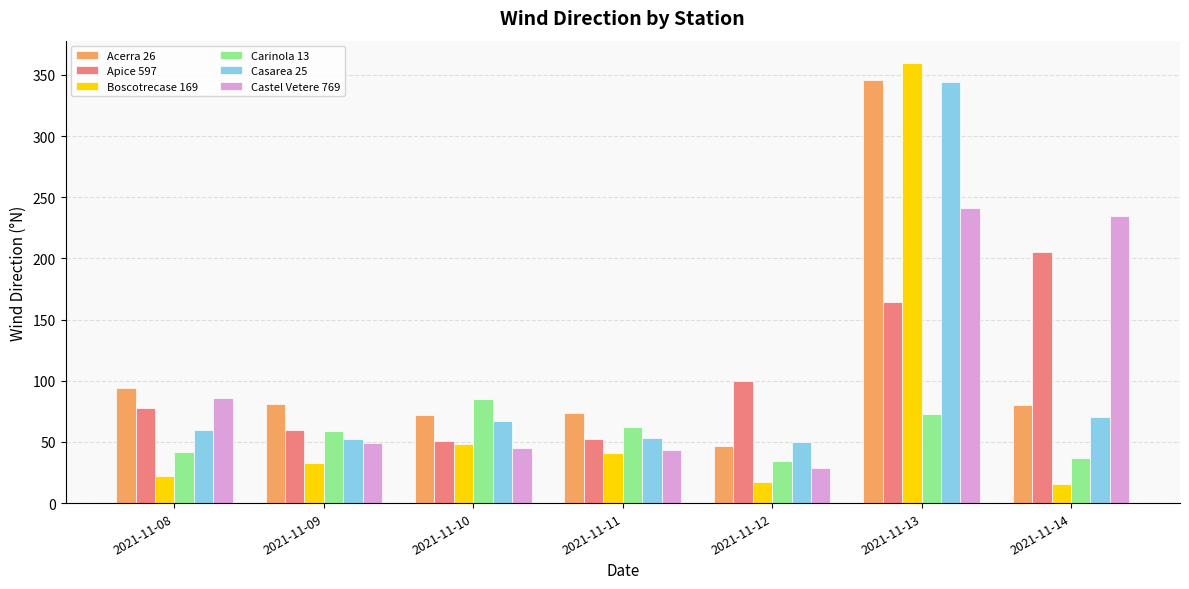

What is the spread (max minus min) of values at 2021-11-14?

219